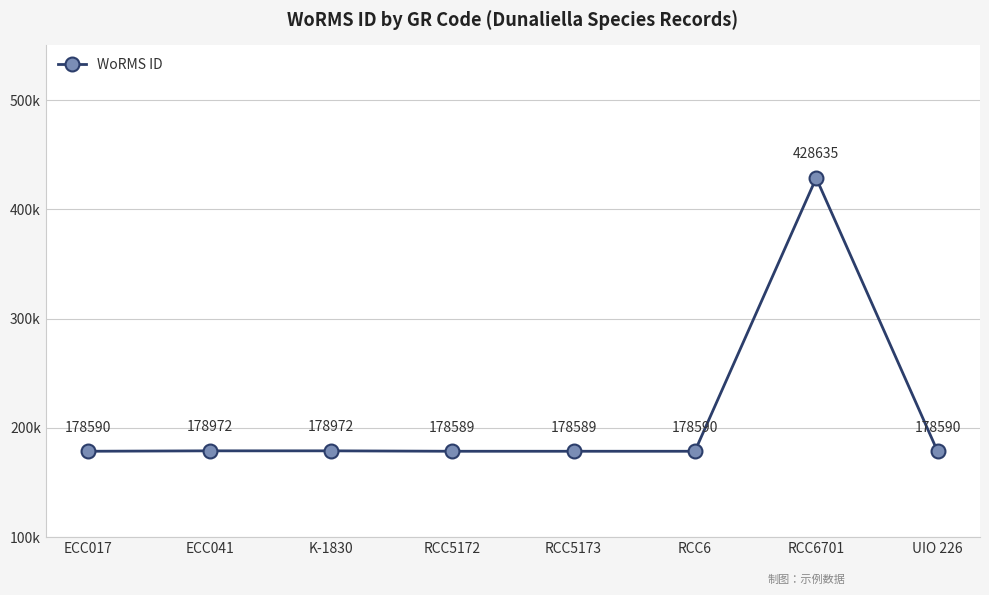

Rank the categories by value from highest to lowest.

RCC6701, ECC041, K-1830, ECC017, RCC6, UIO 226, RCC5172, RCC5173